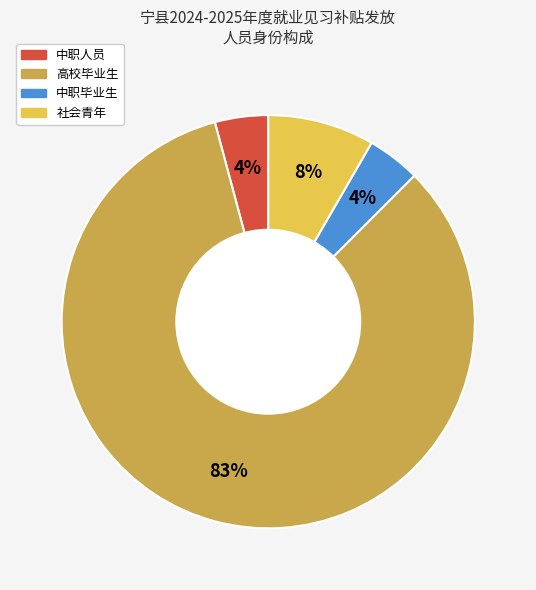

To the nearest percent, what is the combined percentage of 中职毕业生 and 中职人员?

8%